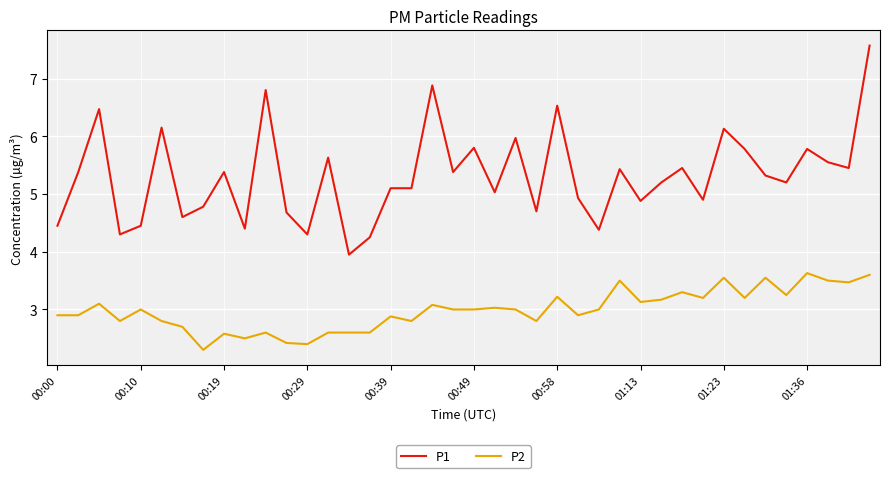

What is the greatest value displayed?

7.6